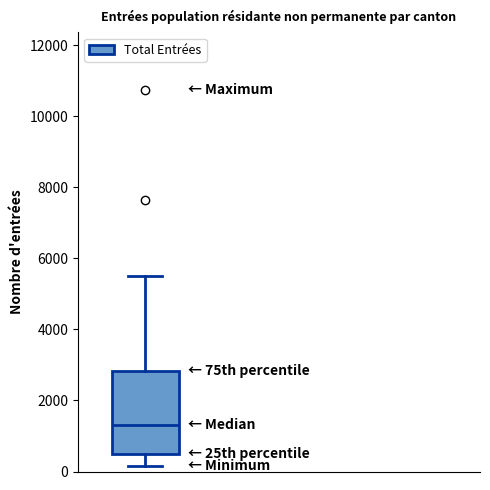

Where does the median line of the box sit on the y-axis? The values are not printed on the chart, so give them approximately, as read against the axis.

1400